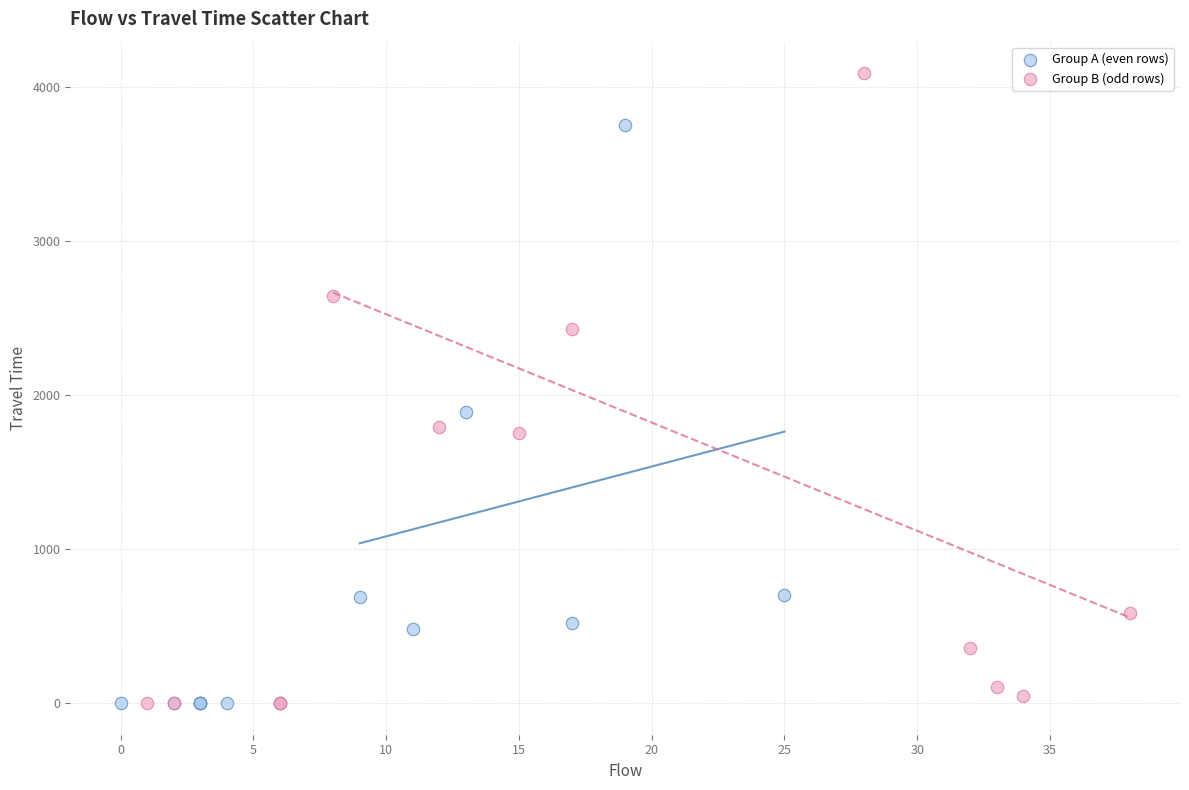

Which series has the largest Y range (max minus min)?

Group B (odd rows)